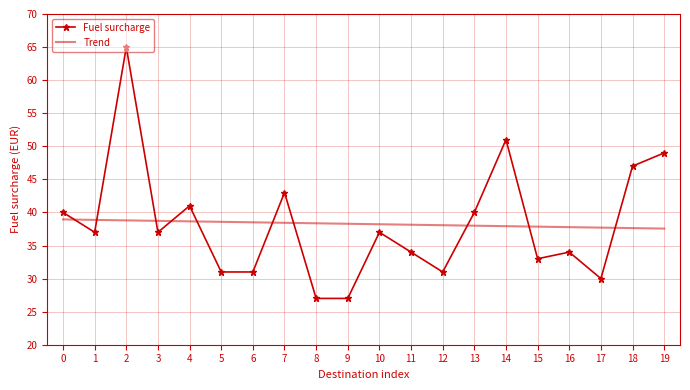

Count the number of data series in this chart.

2